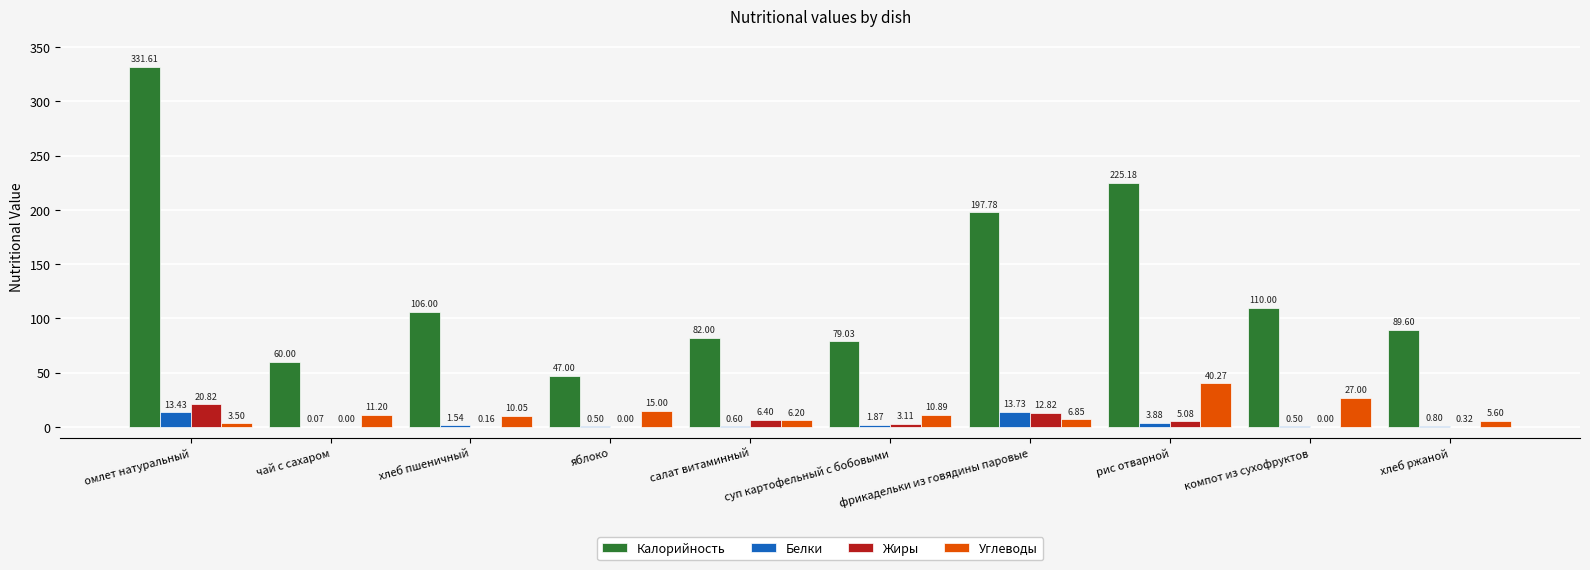

What is the average value of the Белки series?

3.7